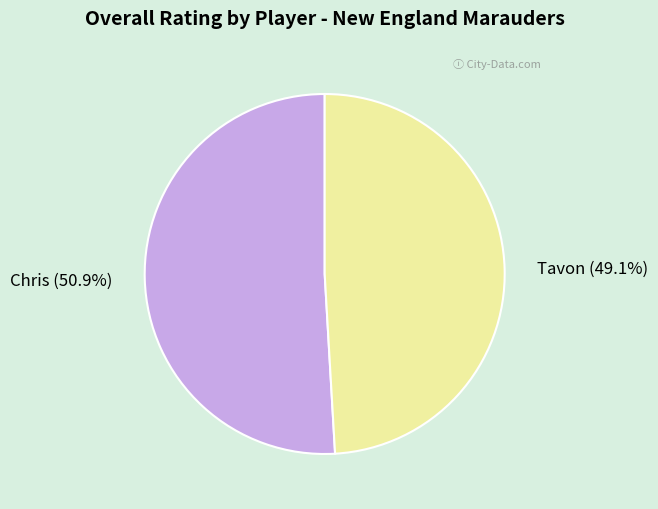

Does Chris represent more than half of the total?

Yes